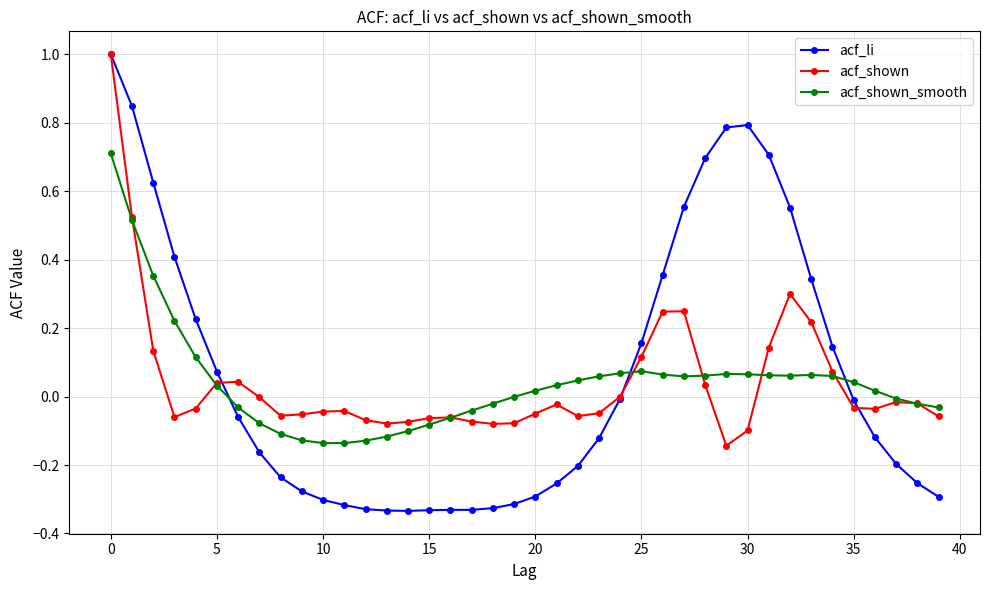

How many lines are shown in the chart?

3